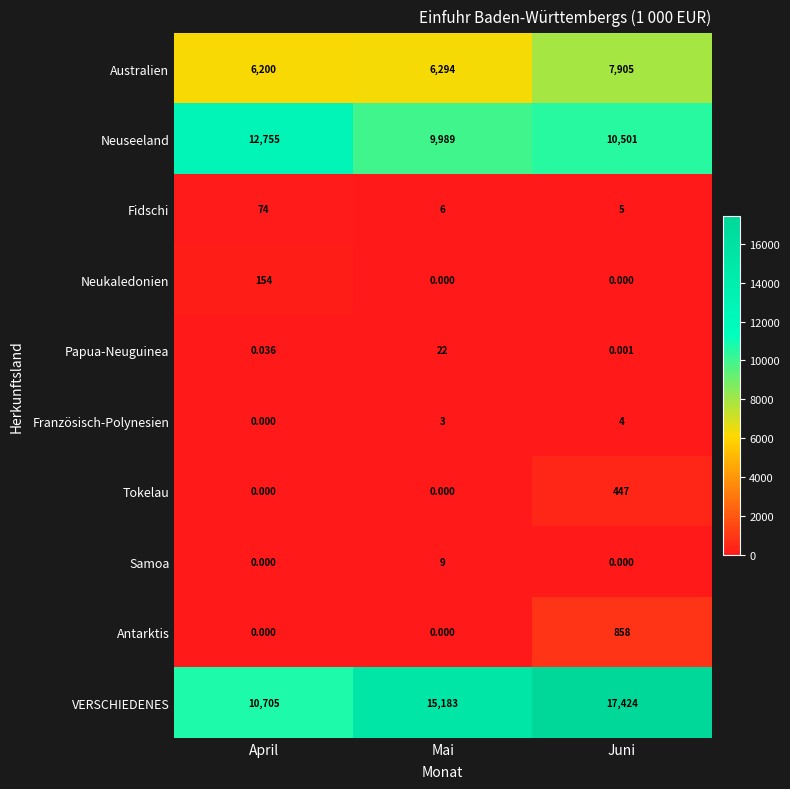

At which category is the sum across all series the highest?

Juni